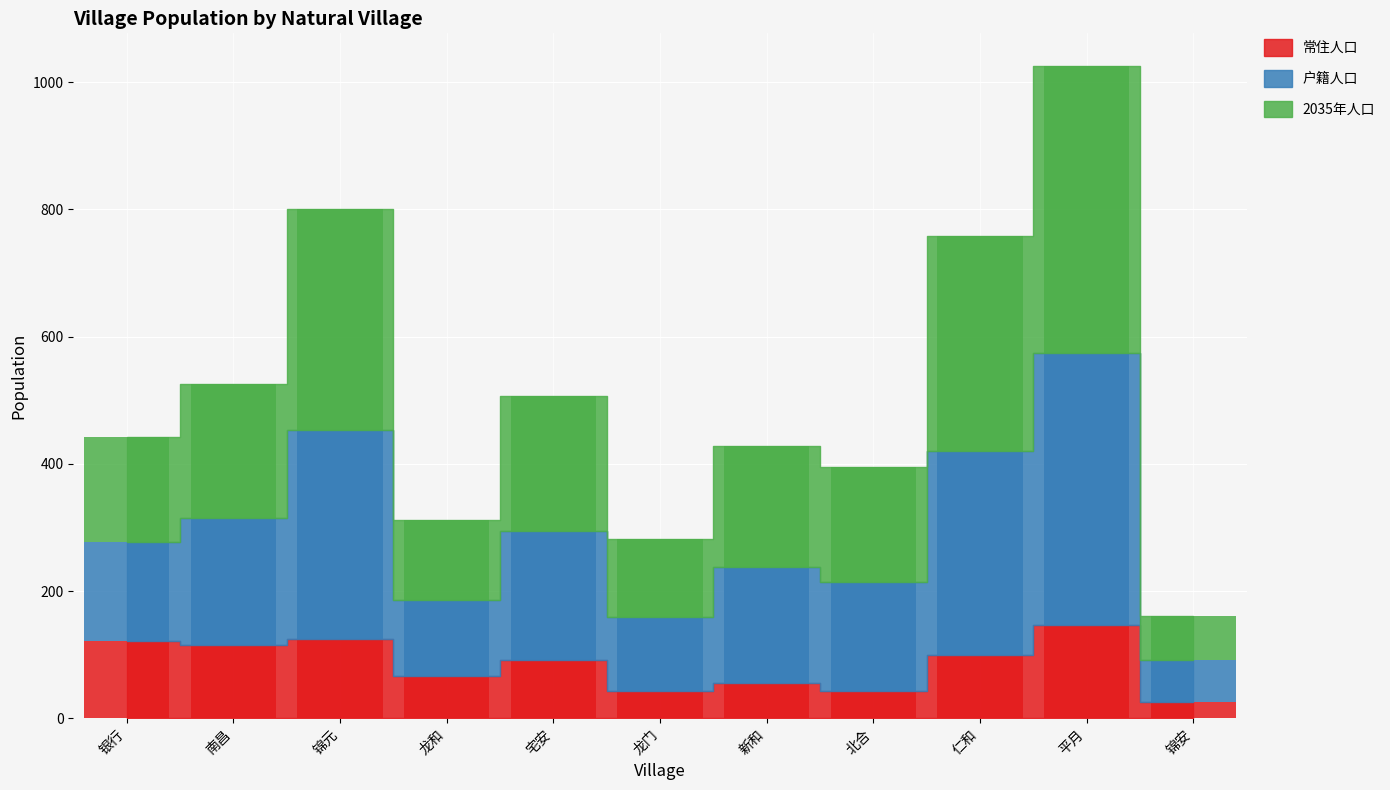

Which series has the largest range (max minus min)?

2035年人口